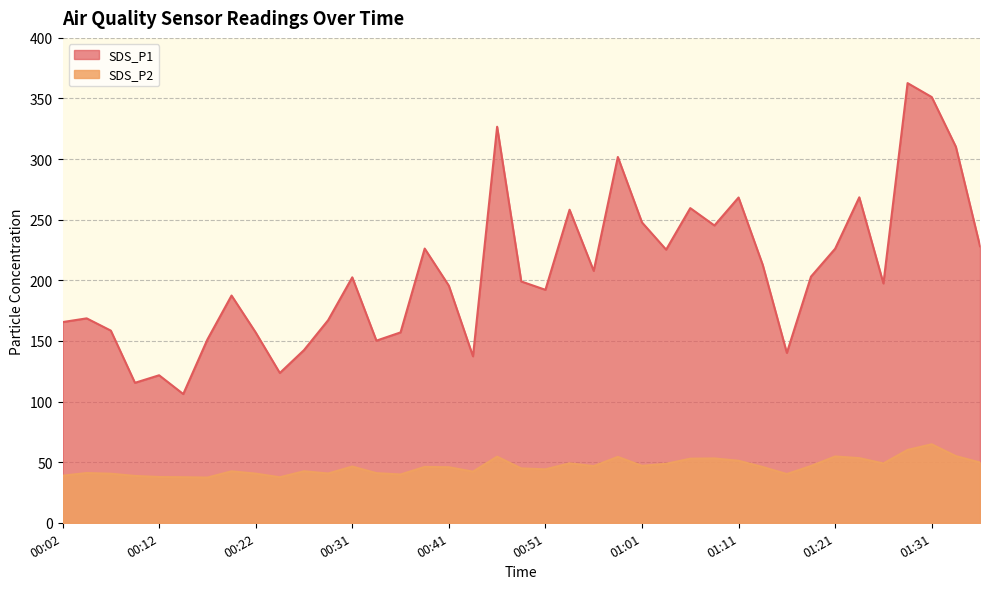

True or false: SDS_P1 has more than 0 points higher than both neighbors.

True